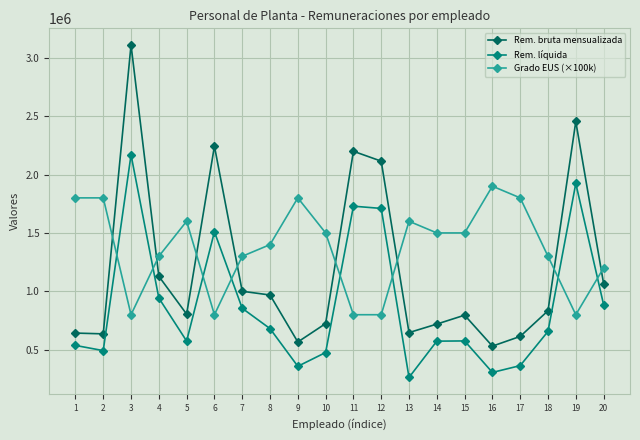

What is the maximum value for Grado EUS (×100k)?

1900000